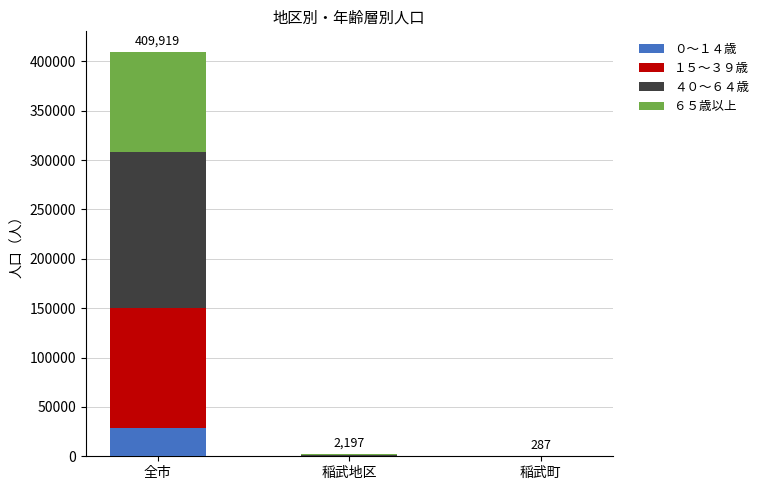

Which category has the highest value in the ０〜１４歳 series?

全市